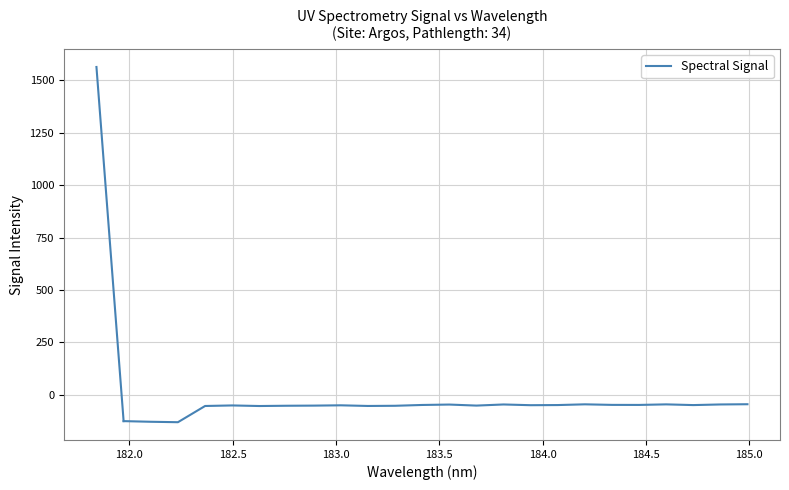

How many lines are shown in the chart?

1